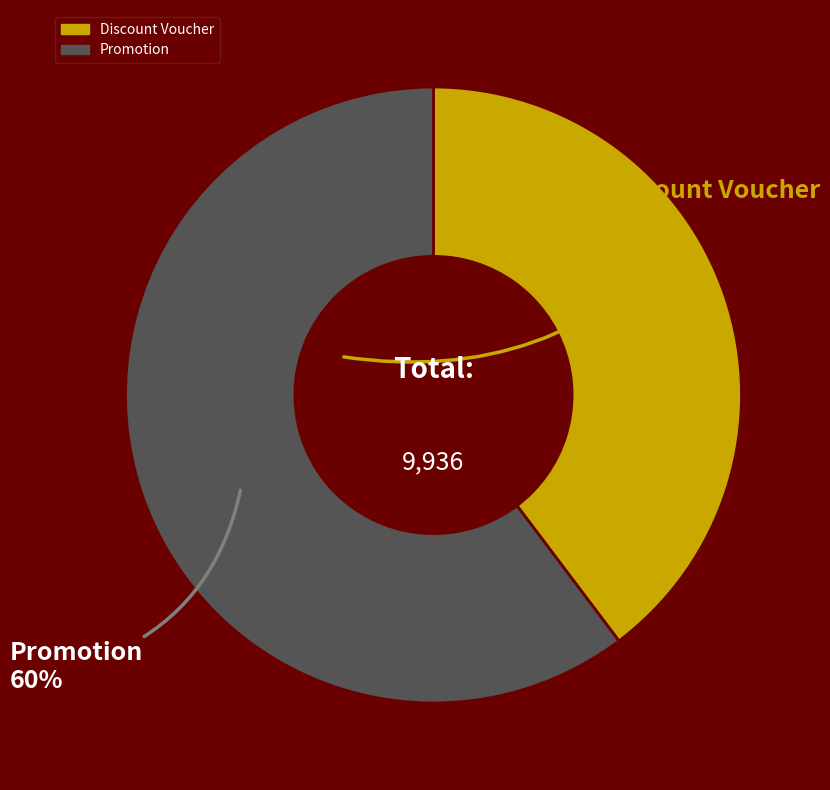

True or false: Discount Voucher accounts for 46% of the total.

False